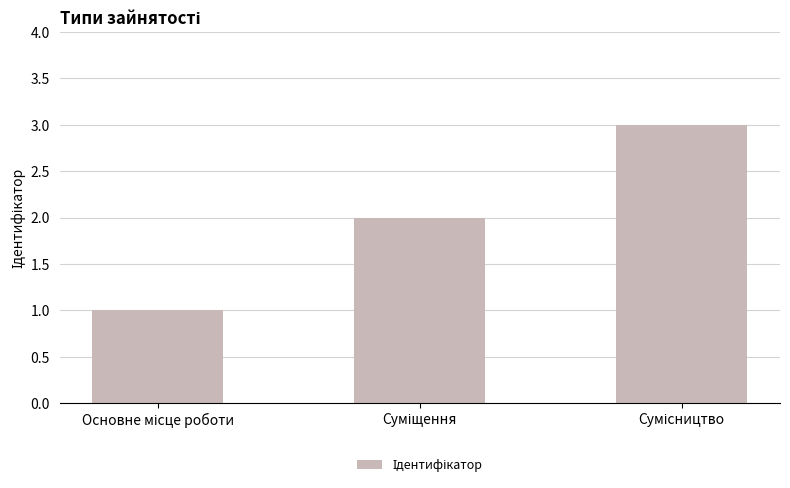

Reading right to left, list all the values displayed in this chart.

3	2	1